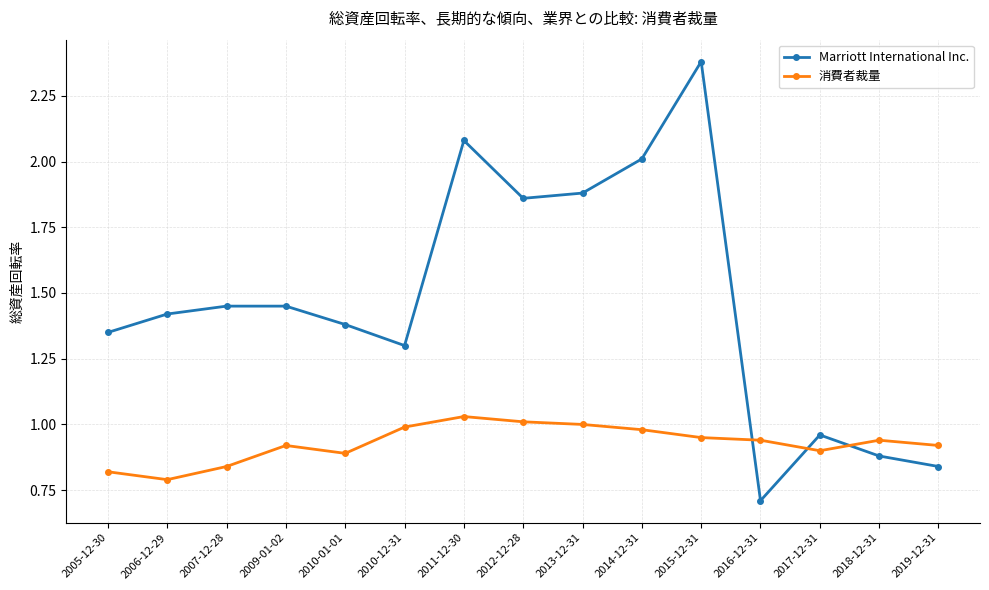

What position from the left is 2016-12-31?

12